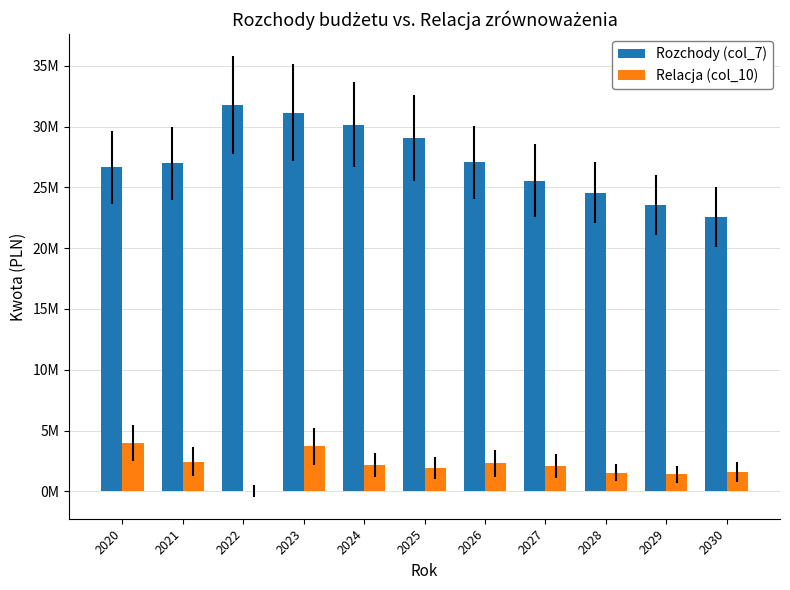

True or false: Rozchody (col_7) has a value of 26983056.7 at 2021.

True